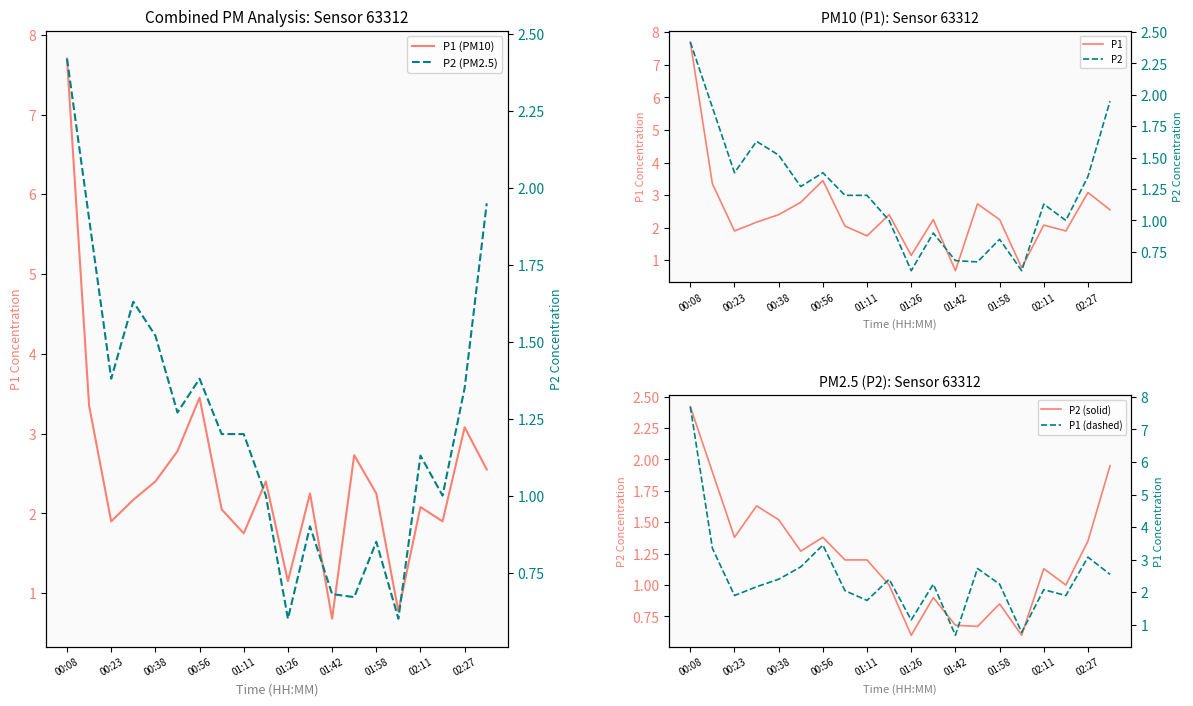

The value of P1 at 01:42 is 0.7. True or false?

True